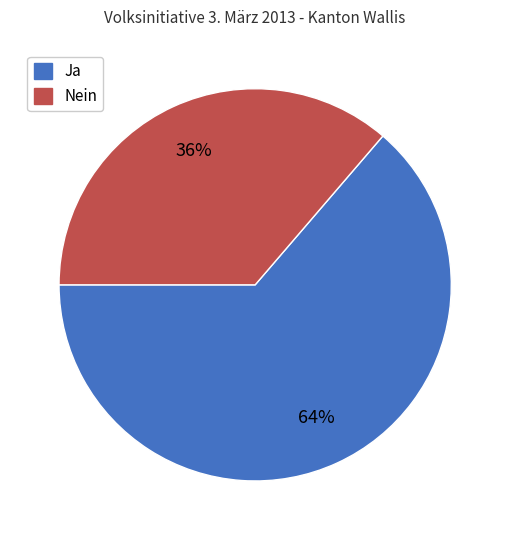

Is the sum of Nein and Ja greater than half?

Yes